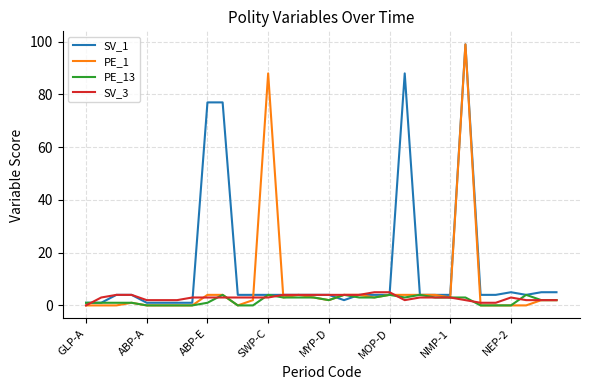

Which series has the largest total across all categories?

SV_1